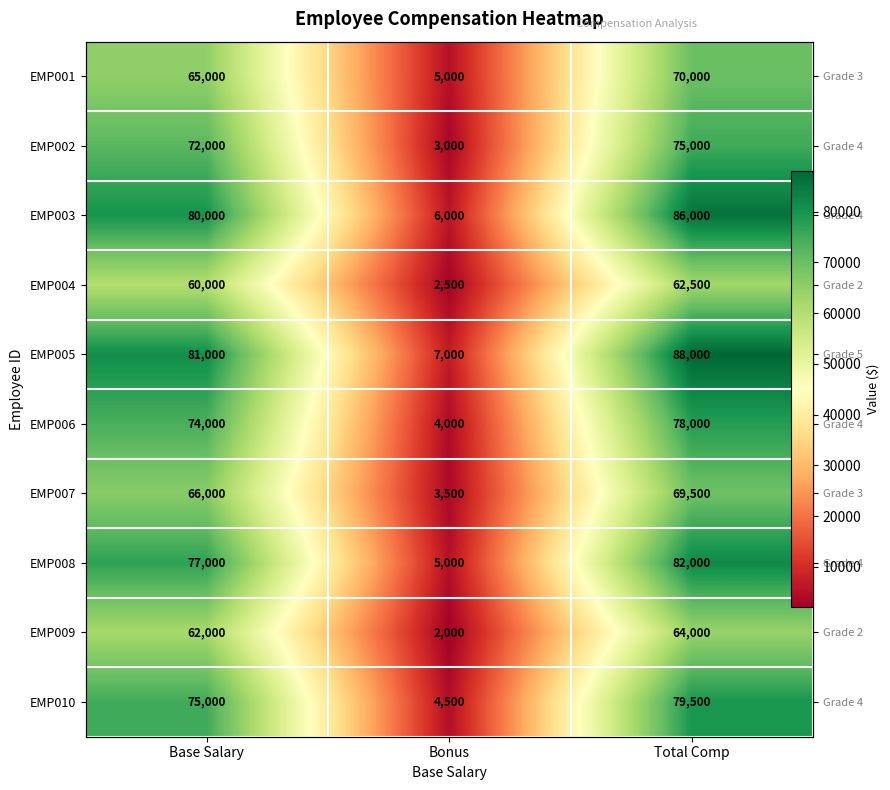

What is the difference between the EMP005 values at Bonus and Base Salary?

74000